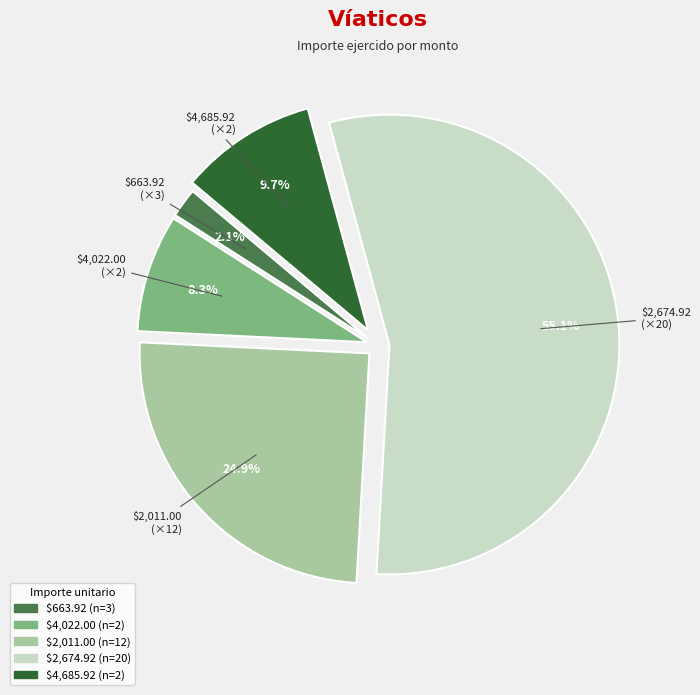

How many segments does this pie chart have?

5